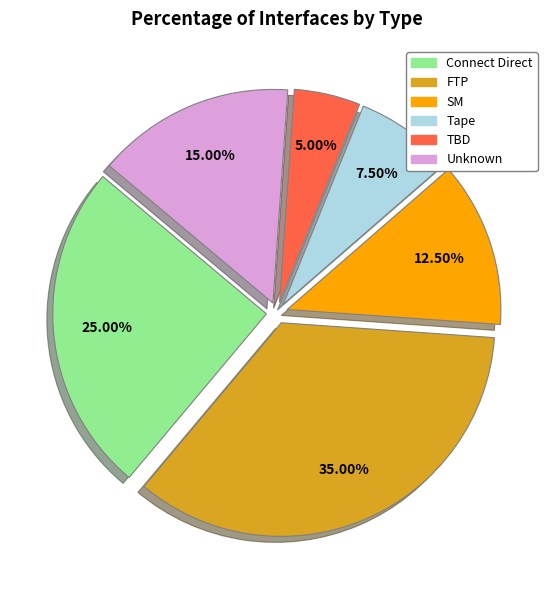

Does any single category account for the majority?

No